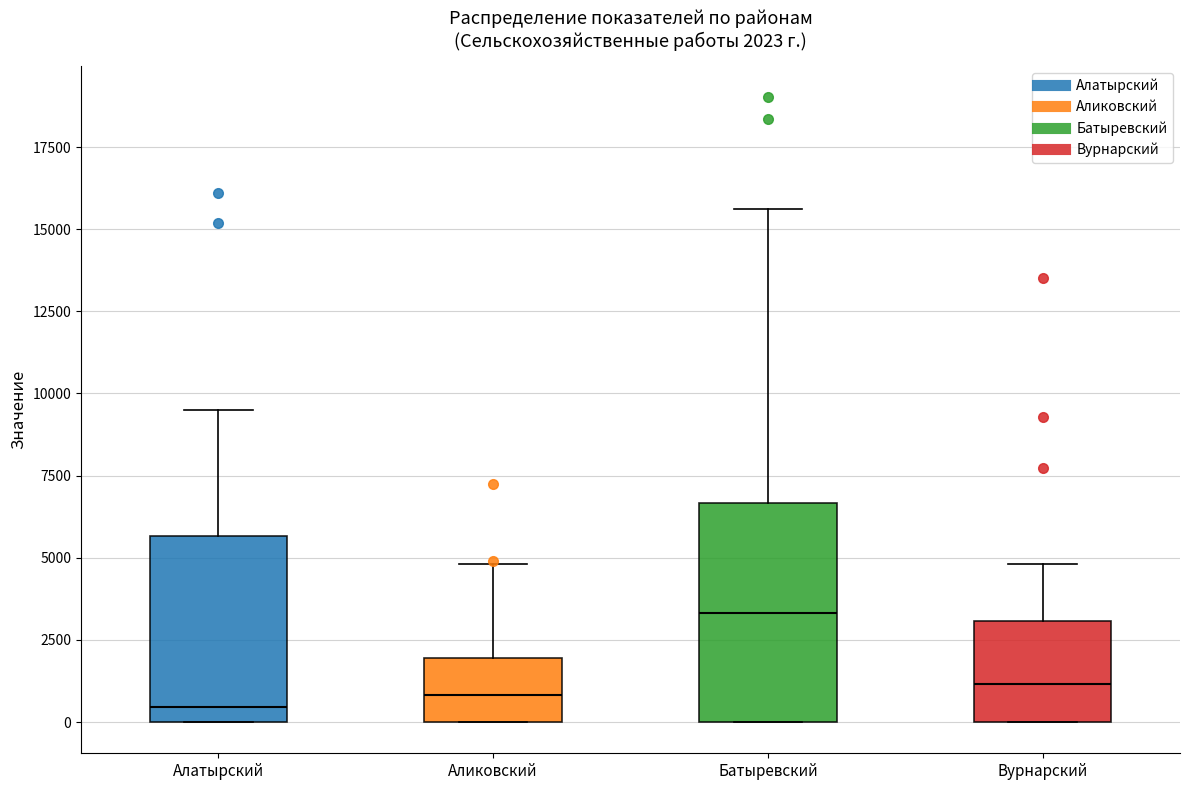

Comparing the boxes themselves (not the whiskers), which one is the tallest?

Батыревский